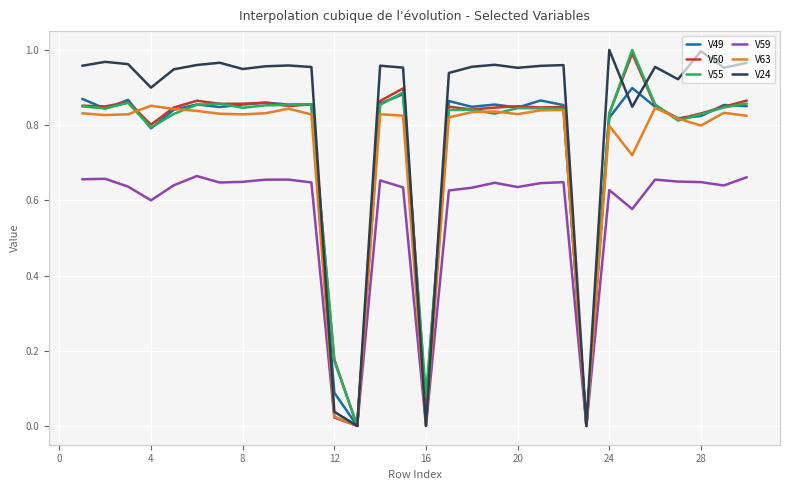

Is this an area chart (filled region under the line)?

No